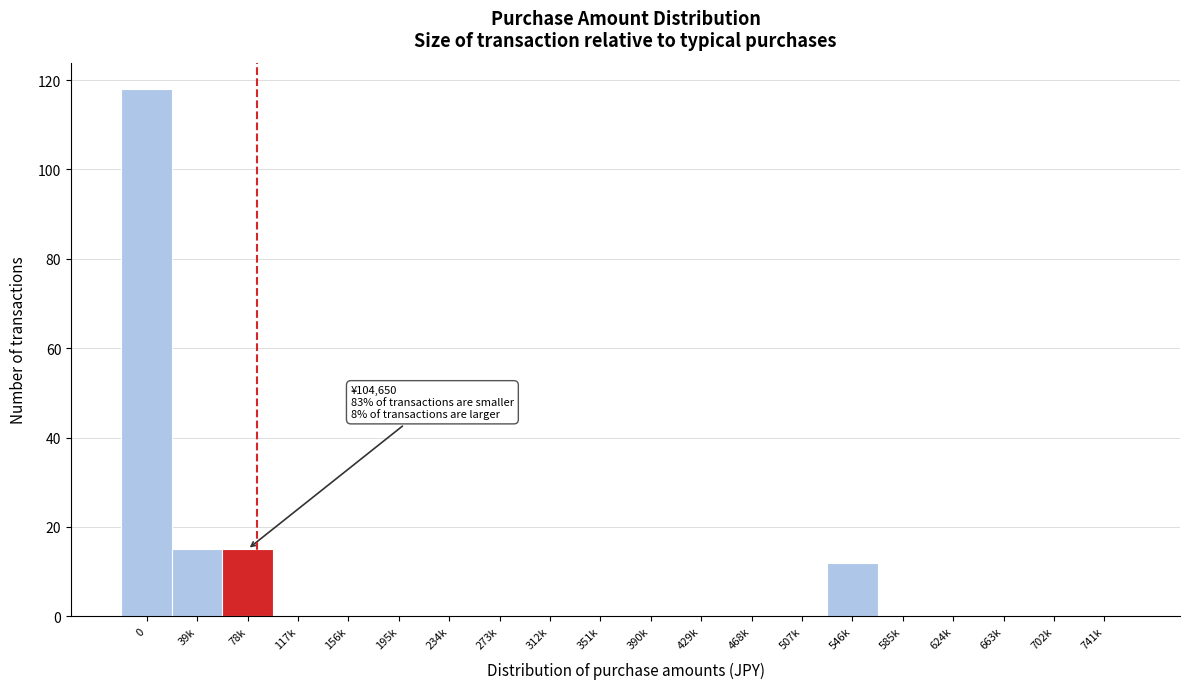

Reading left to right, transcribe all the data shown in this chart.

0=118	39k=15	78k=15	117k=0	156k=0	195k=0	234k=0	273k=0	312k=0	351k=0	390k=0	429k=0	468k=0	507k=0	546k=12	585k=0	624k=0	663k=0	702k=0	741k=0